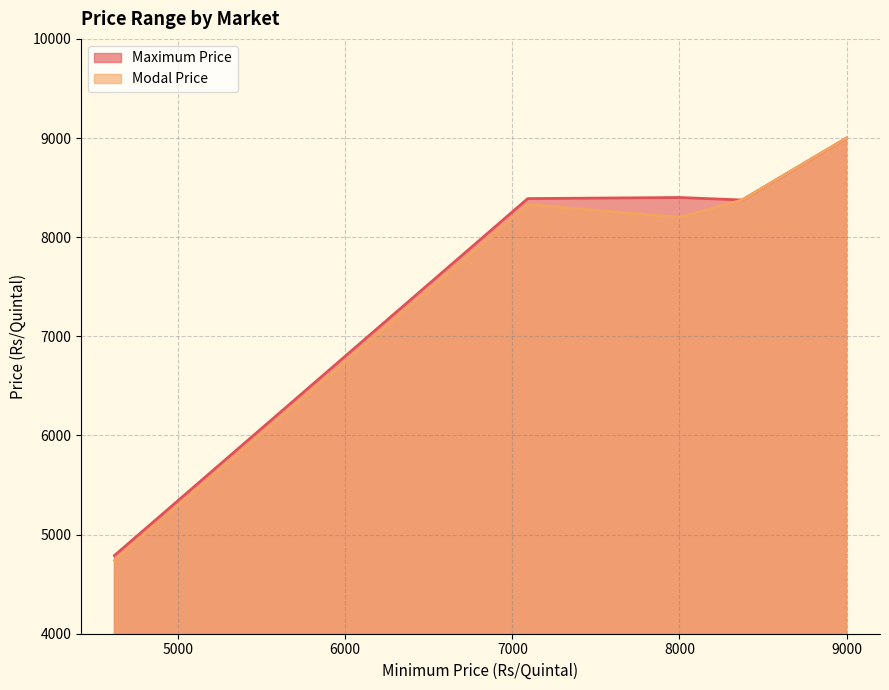

Where is Modal Price nearest to the value 6869?

8000